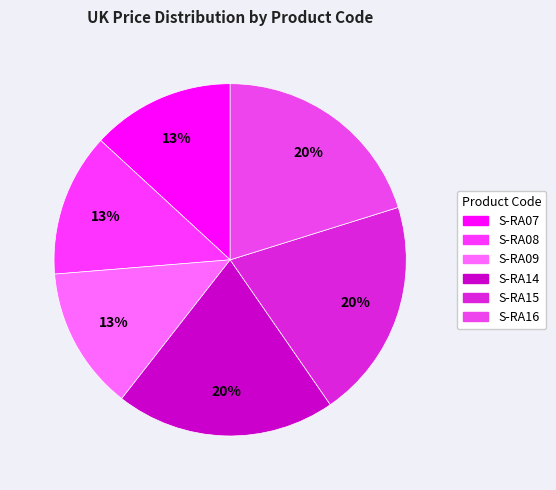

Rank the categories by value from highest to lowest.

S-RA14, S-RA15, S-RA16, S-RA07, S-RA08, S-RA09